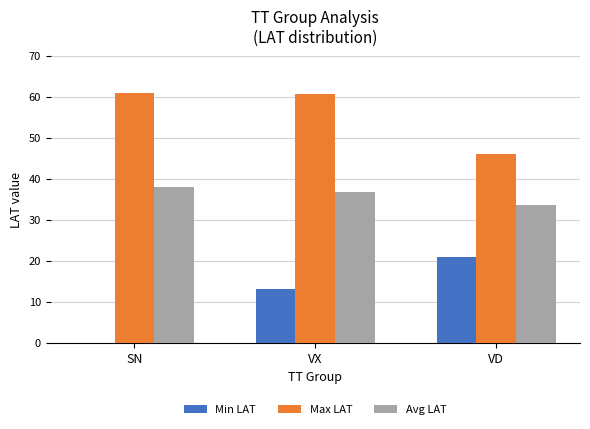

What is the total value across all series at VX?

110.7